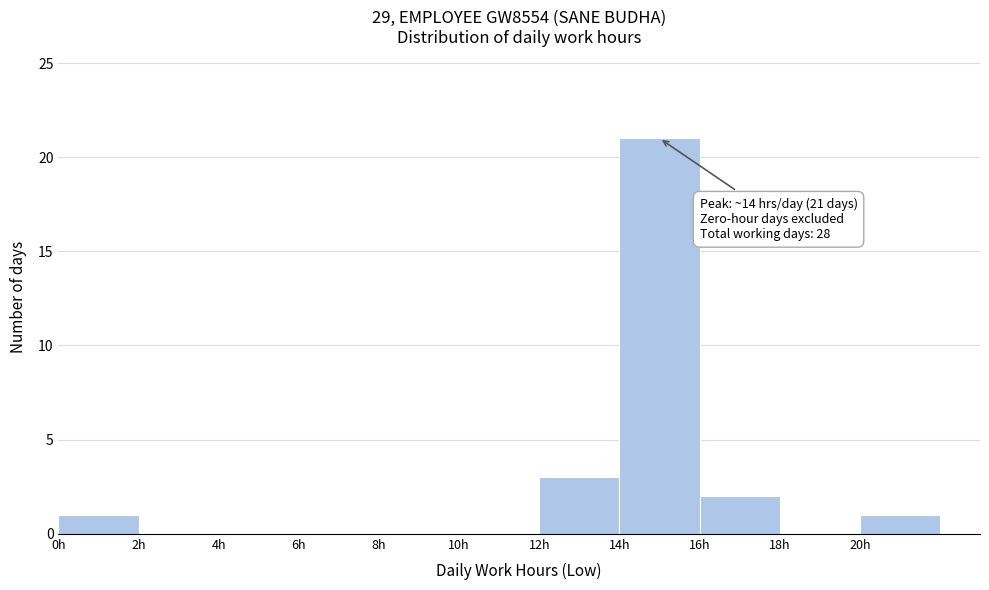

Over which range of the x-axis is the bar tallest?

14 to 16